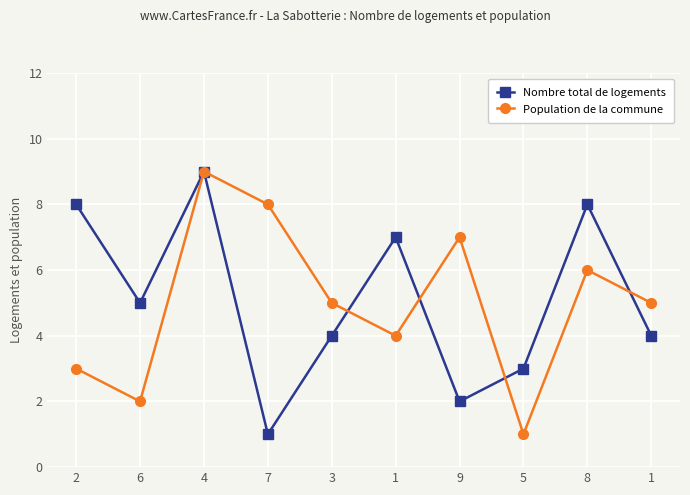

What is the difference between the Nombre total de logements values at 3 and 2?

4